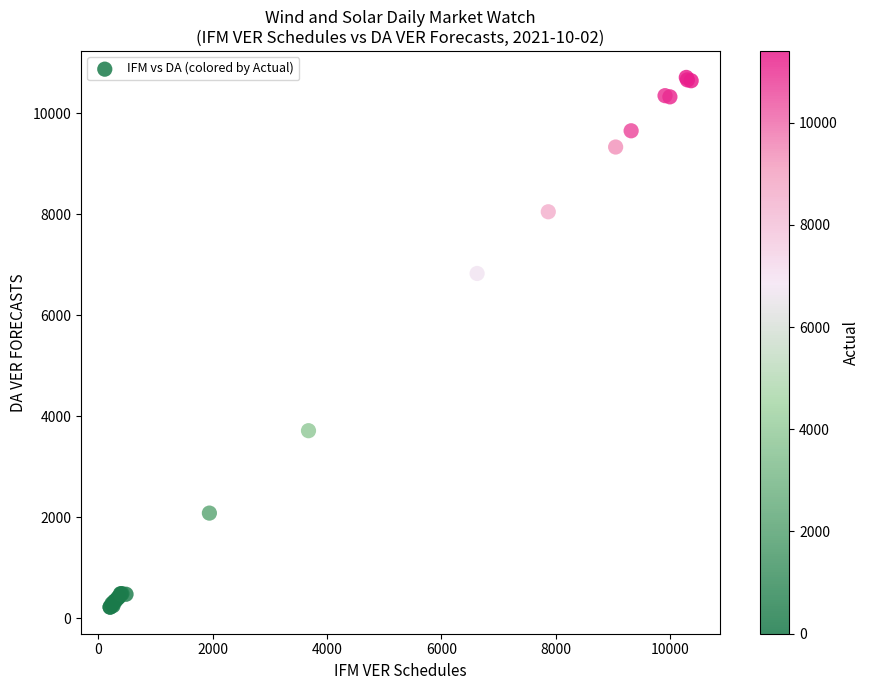

What Y value in the scatter plot is closest to 5462?

6826.1